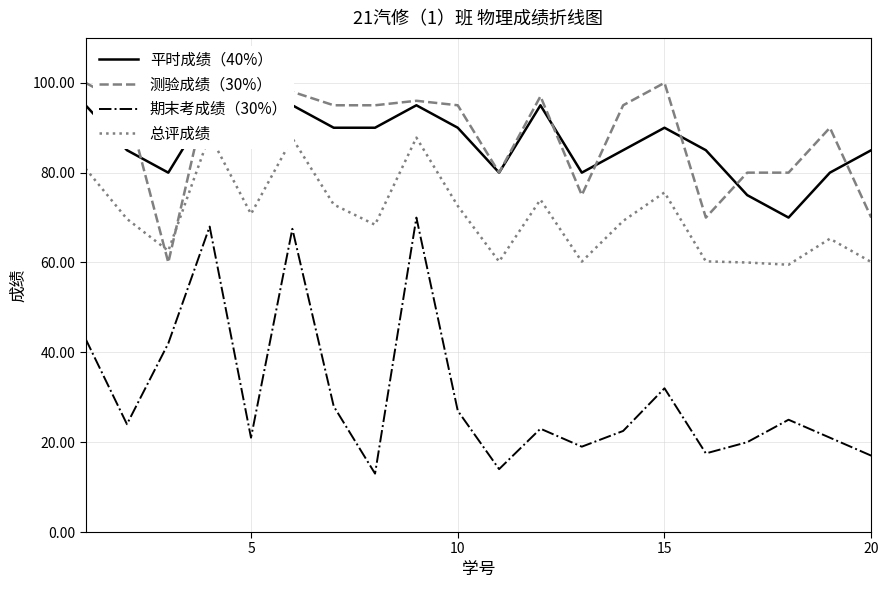

What is the lowest value of the 期末考成绩（30%） series?

13.0